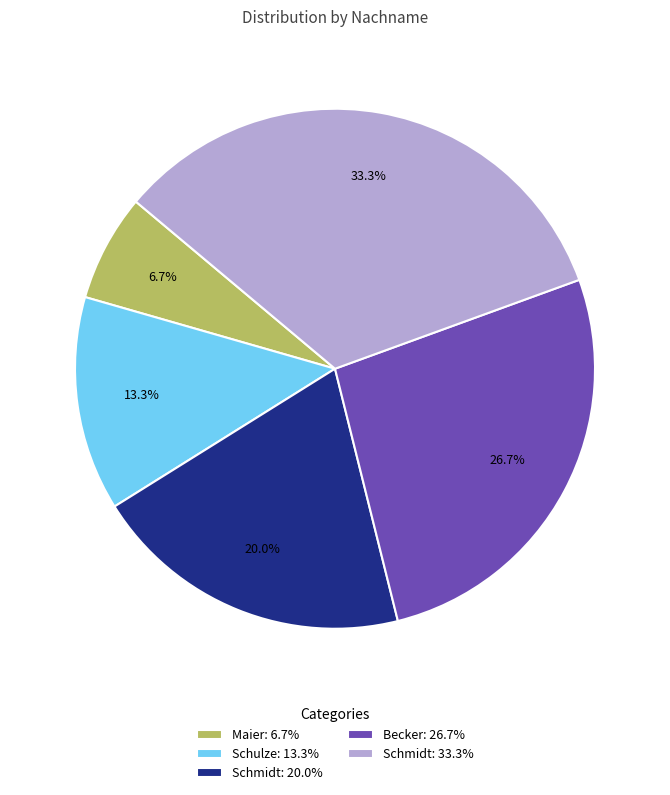

How many slices are in this pie chart?

5